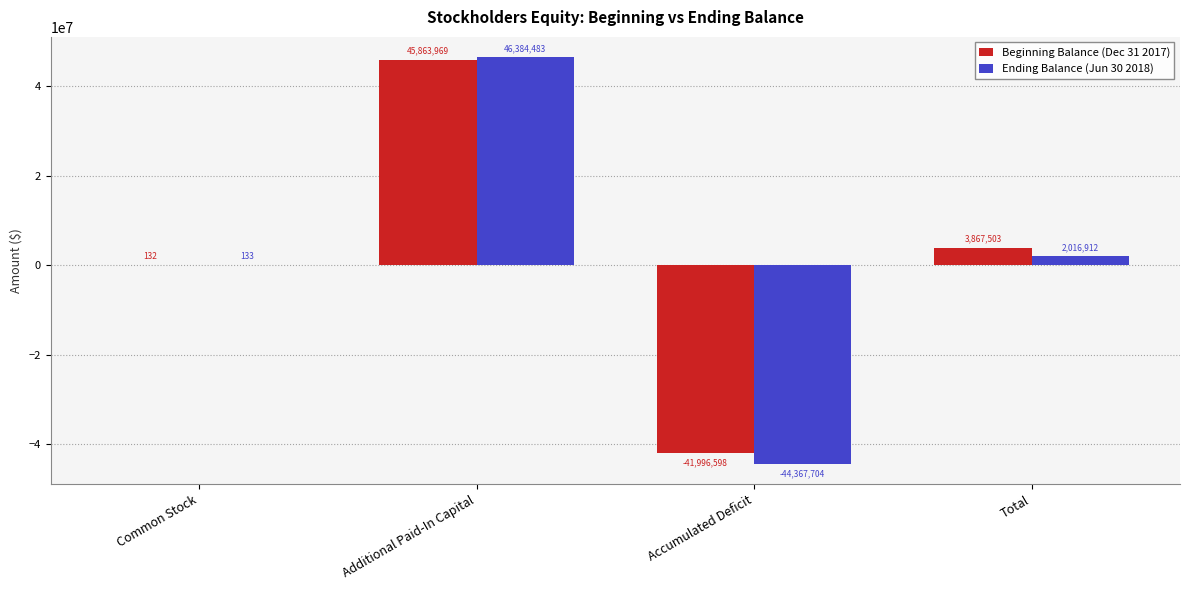

How many data points does each series have?

4